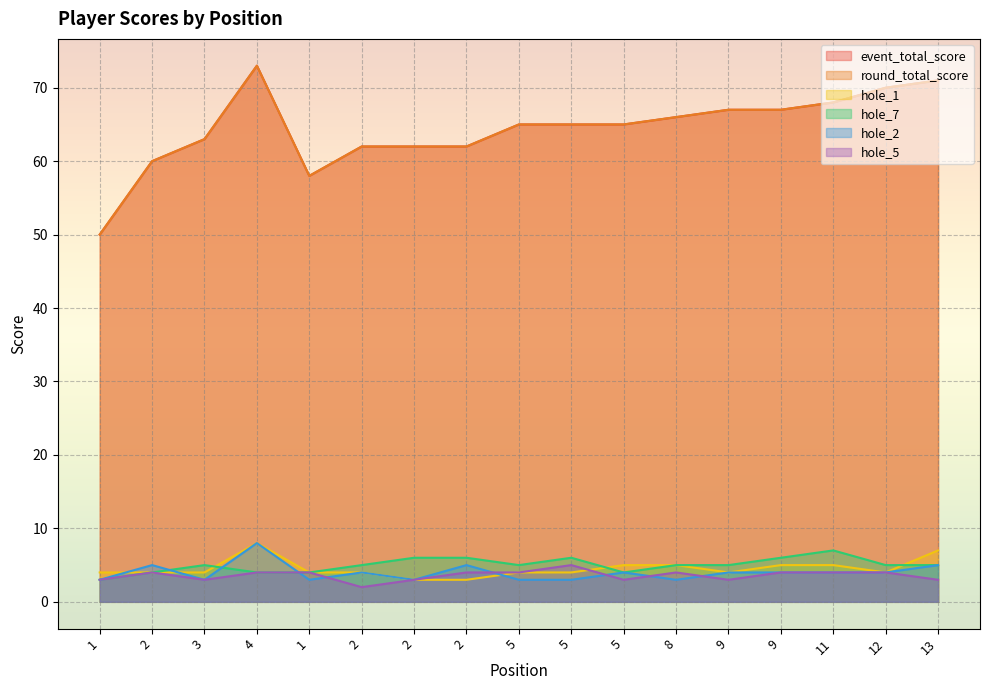

How many lines are shown in the chart?

6